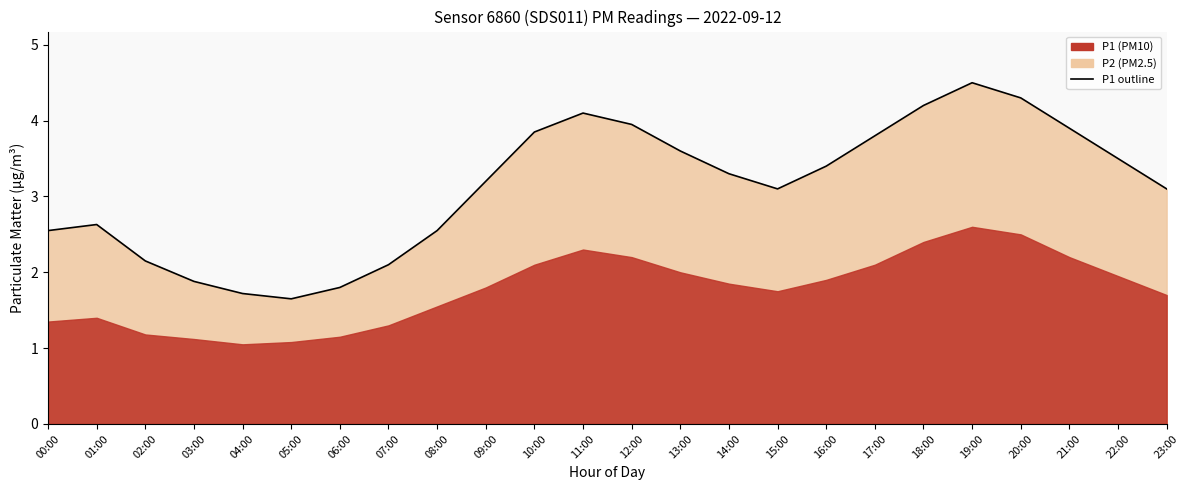

Does the chart display data point markers on the line(s)?

No